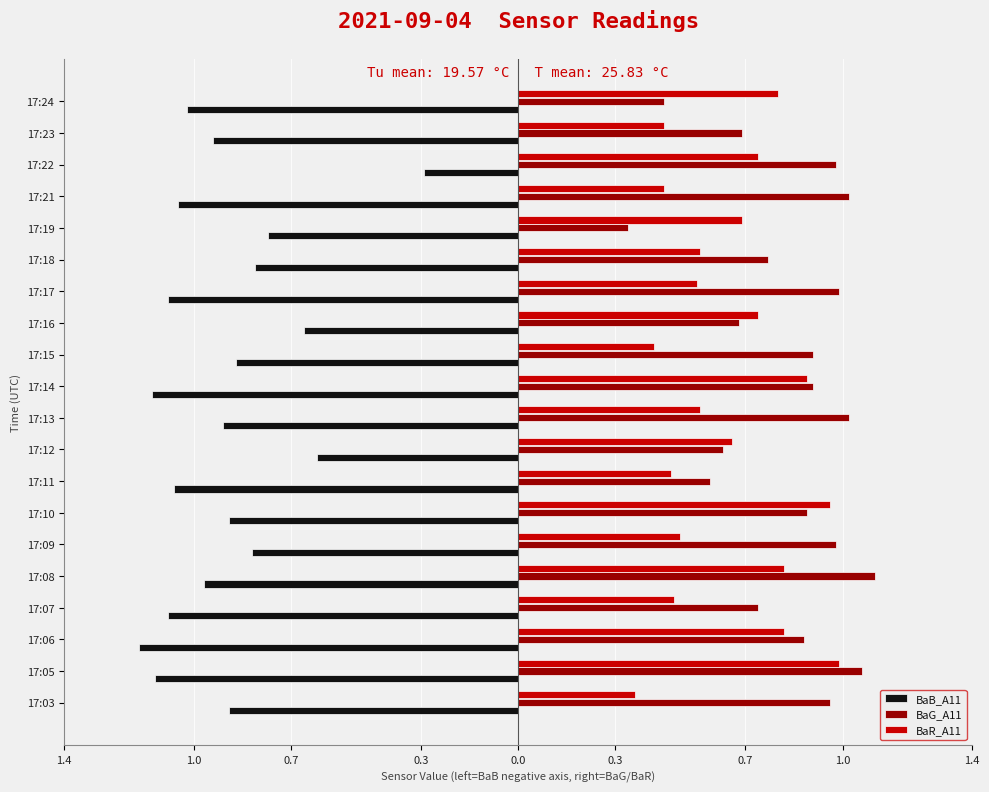

What are all the series names shown in the legend?

BaB_A11, BaG_A11, BaR_A11